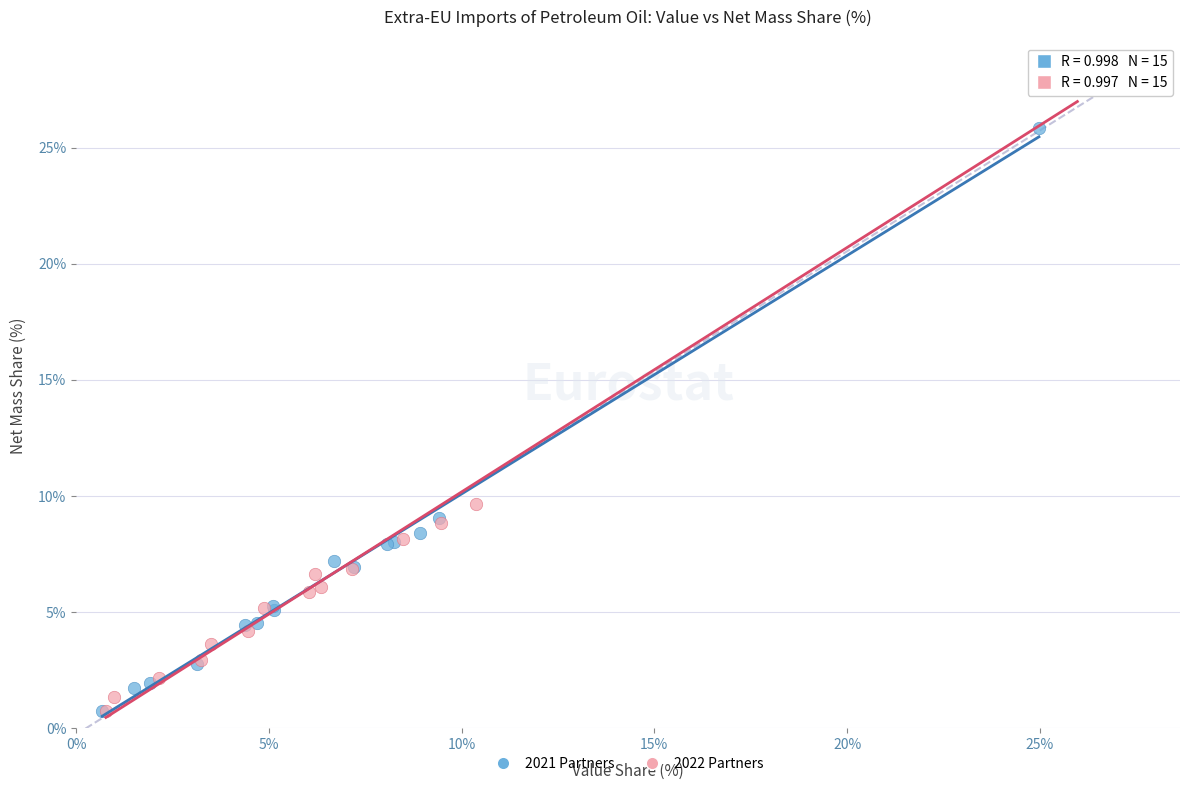

Which series contains the highest Y value?

2022 Partners